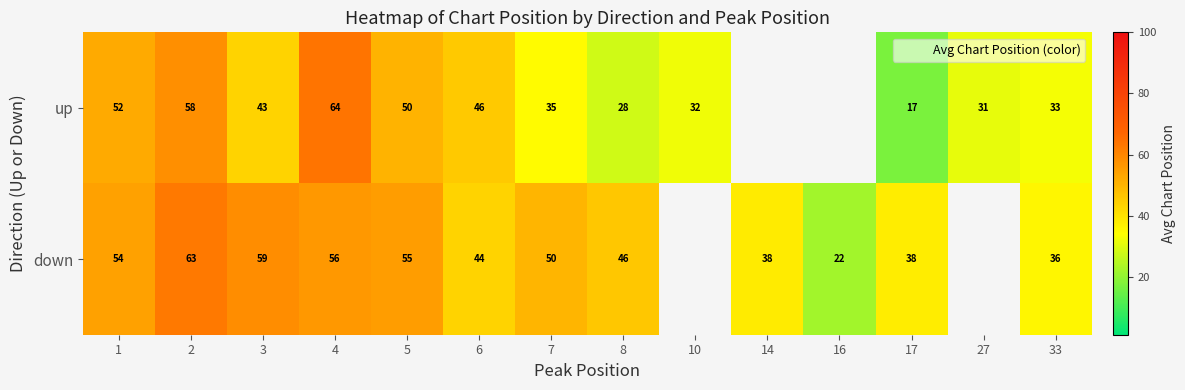

Which label corresponds to the largest value in the chart?

4